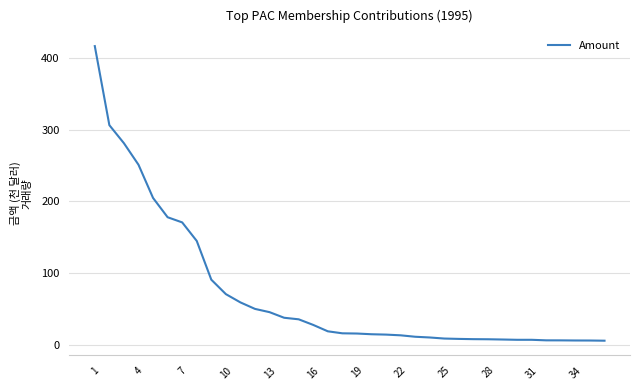

What is the greatest value displayed?

416.4